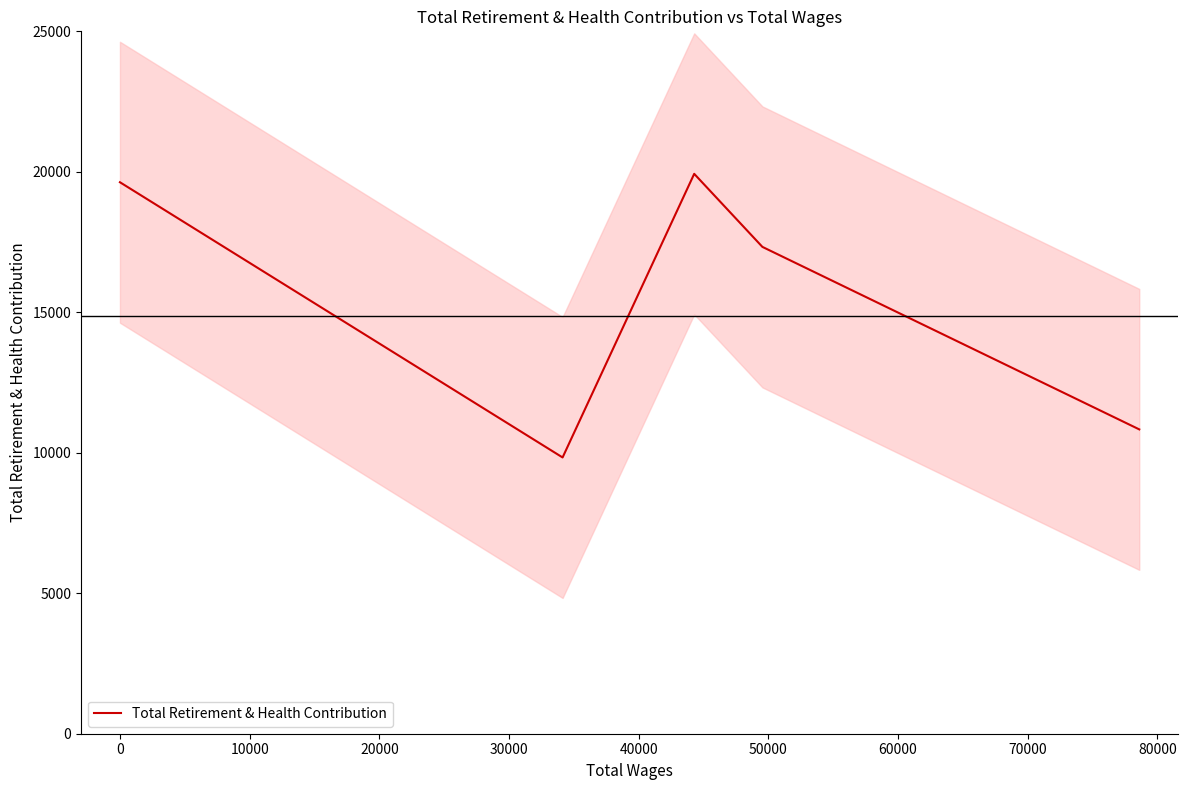

Which has a higher value, 20000 or 30000?

20000